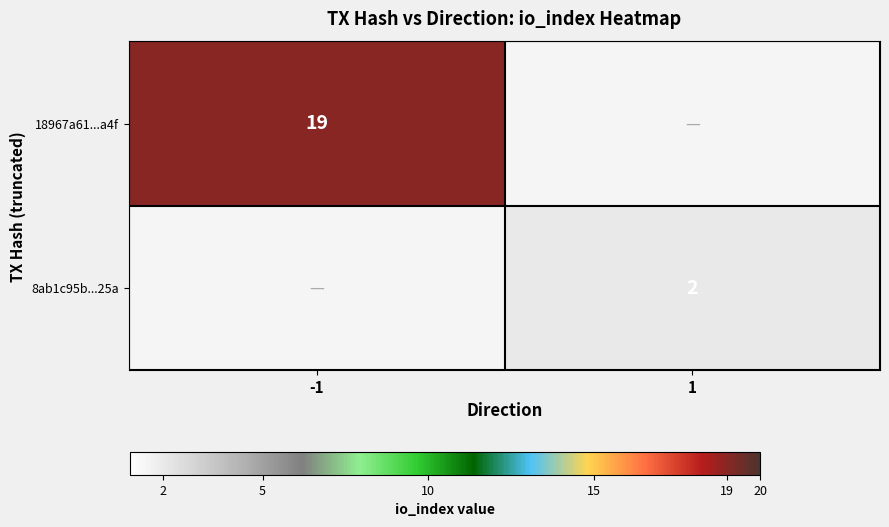

The 18967a61...a4f series shows 19 at -1. True or false?

True